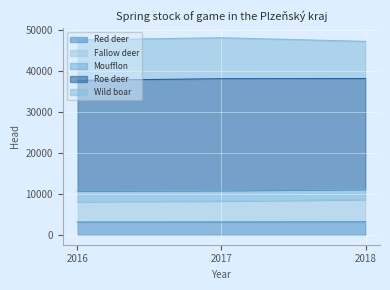

What is the lowest value of the Red deer series?

3126